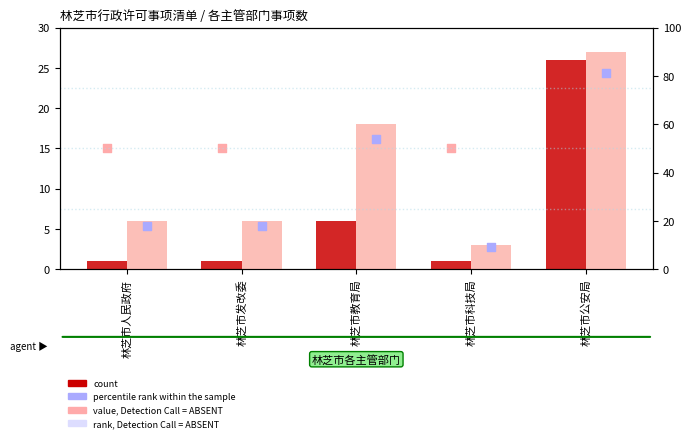

At how many categories does at least one series exceed 90?

1